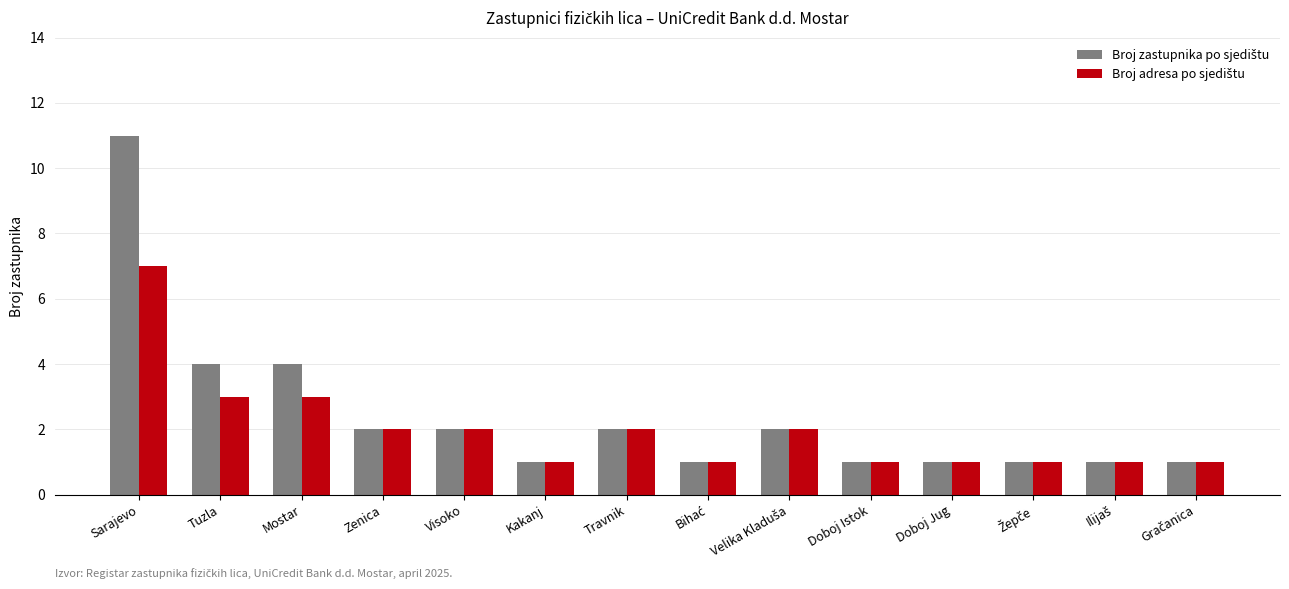

Which label corresponds to the largest value in the chart?

Sarajevo